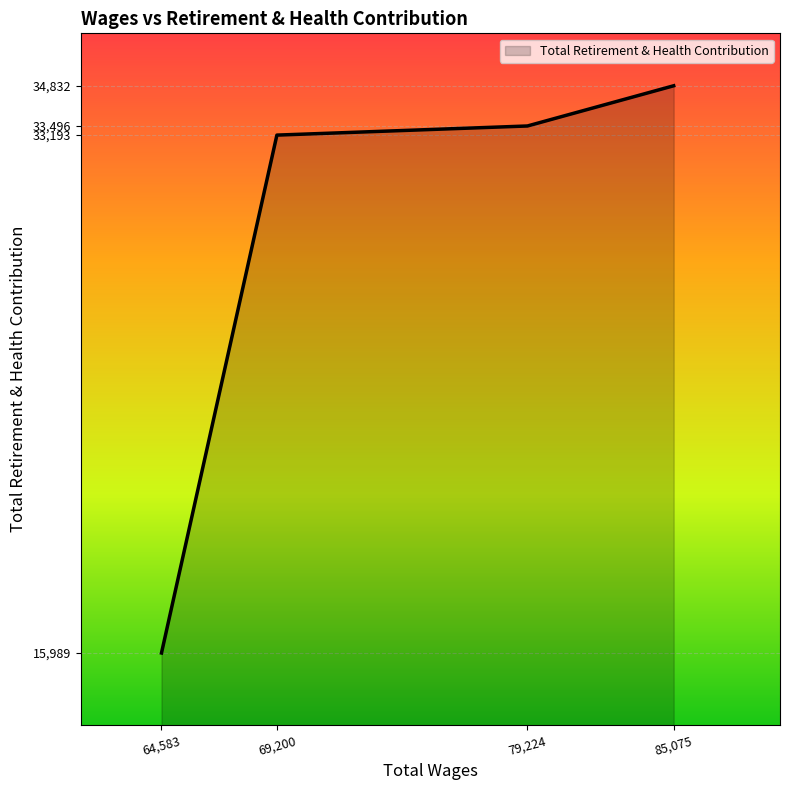

At which category does the chart reach its peak across all series?

85,075